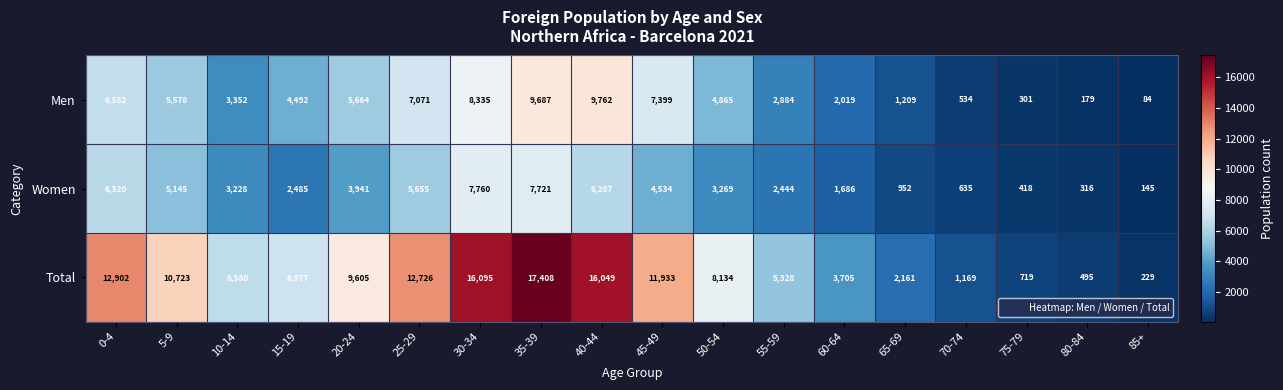

How many values in the Total series are below 8134?

9